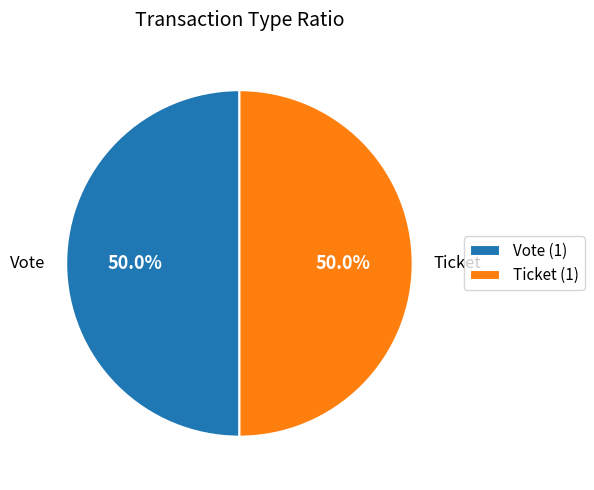

To the nearest percent, what portion does Vote represent?

50%